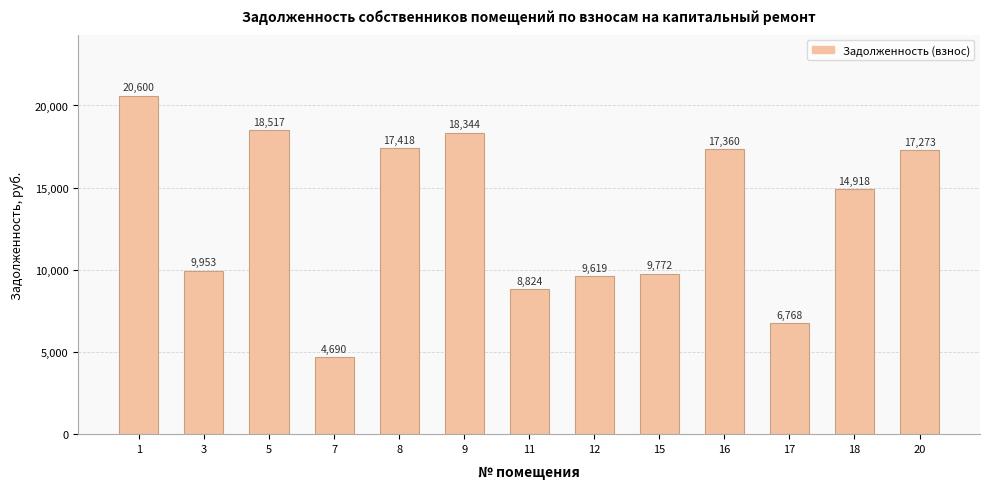

What is the change in value from 11 to 16?

+8535.6